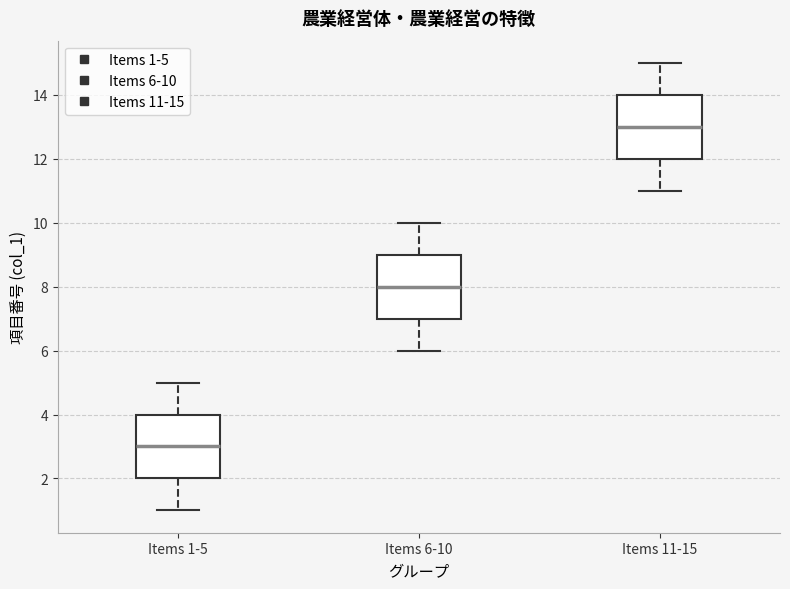

Which box's median line is the highest?

Items 11-15